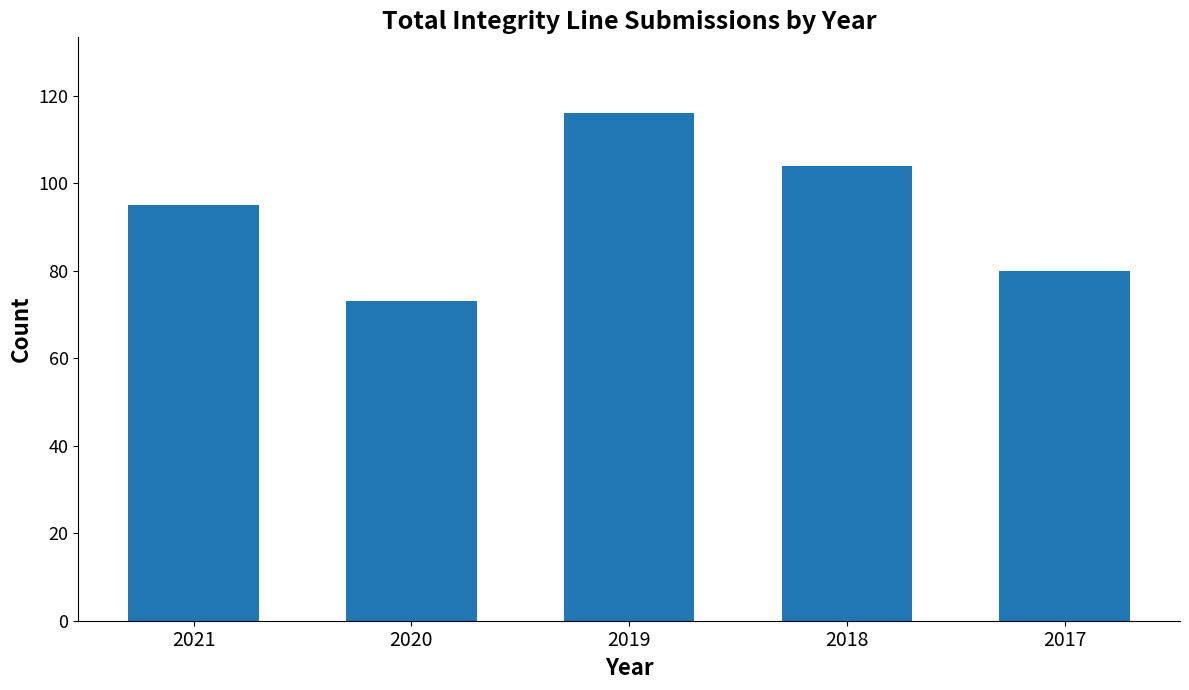

How many series are shown in this chart?

1